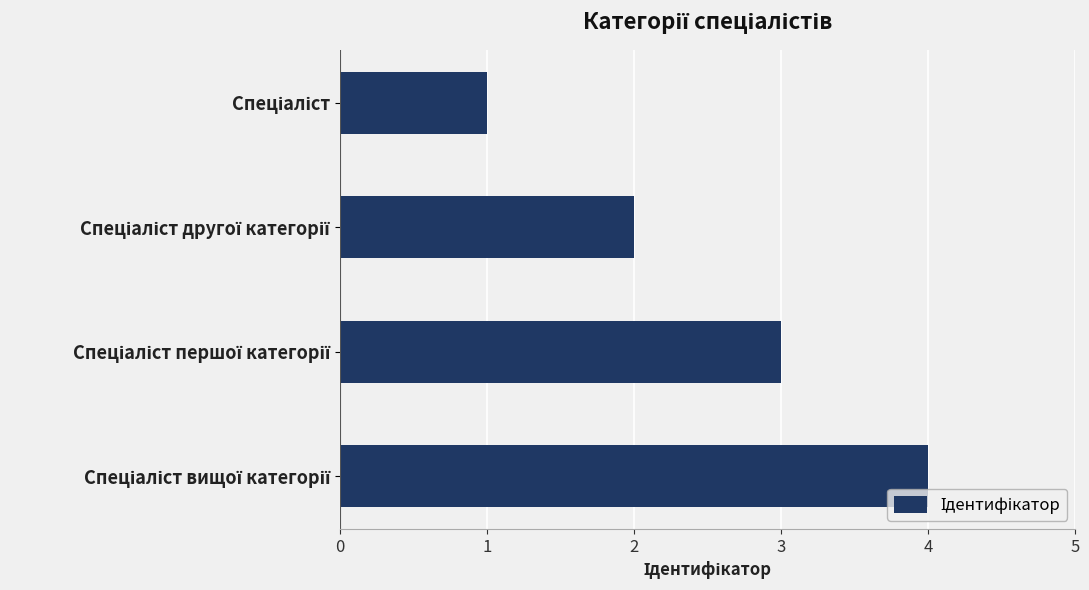

What is the greatest value displayed?

4